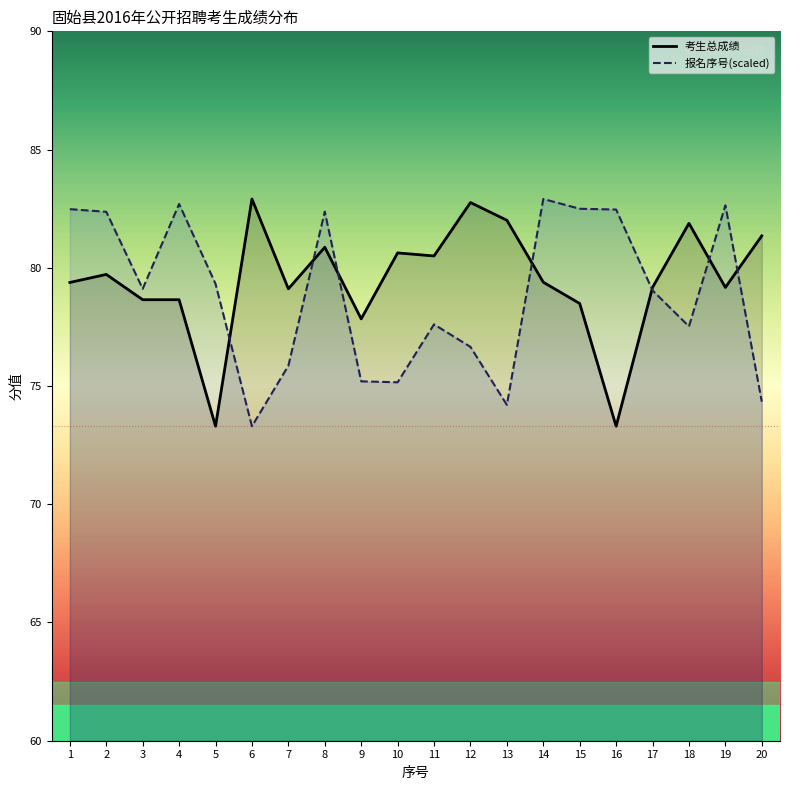

What is the difference between the maximum and minimum values in the 报名序号 series?

9.6